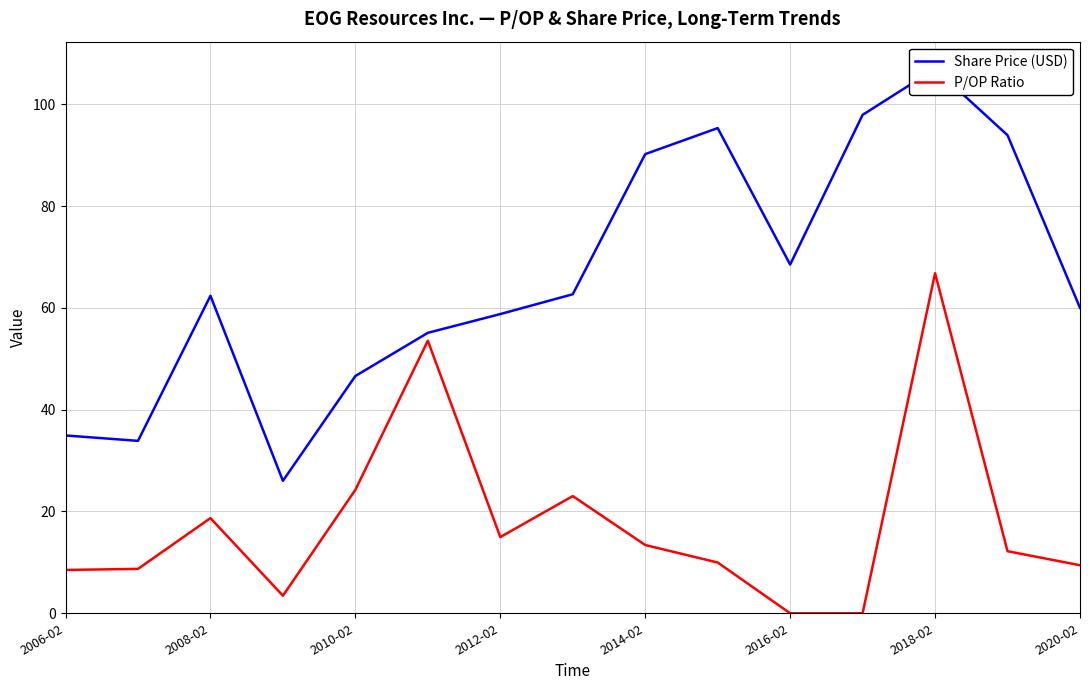

What is the highest value of the P/OP Ratio series?

66.8